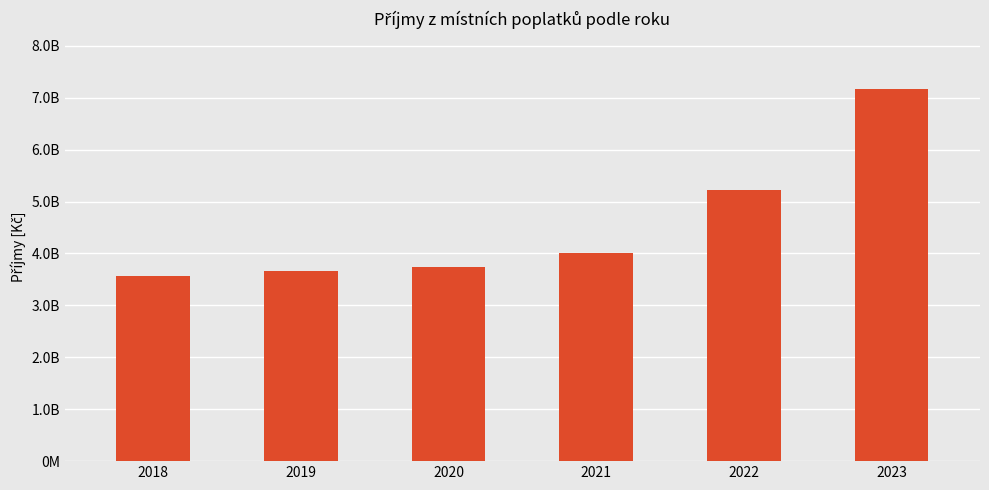

What is the difference between the maximum and minimum values?

3595770557.5